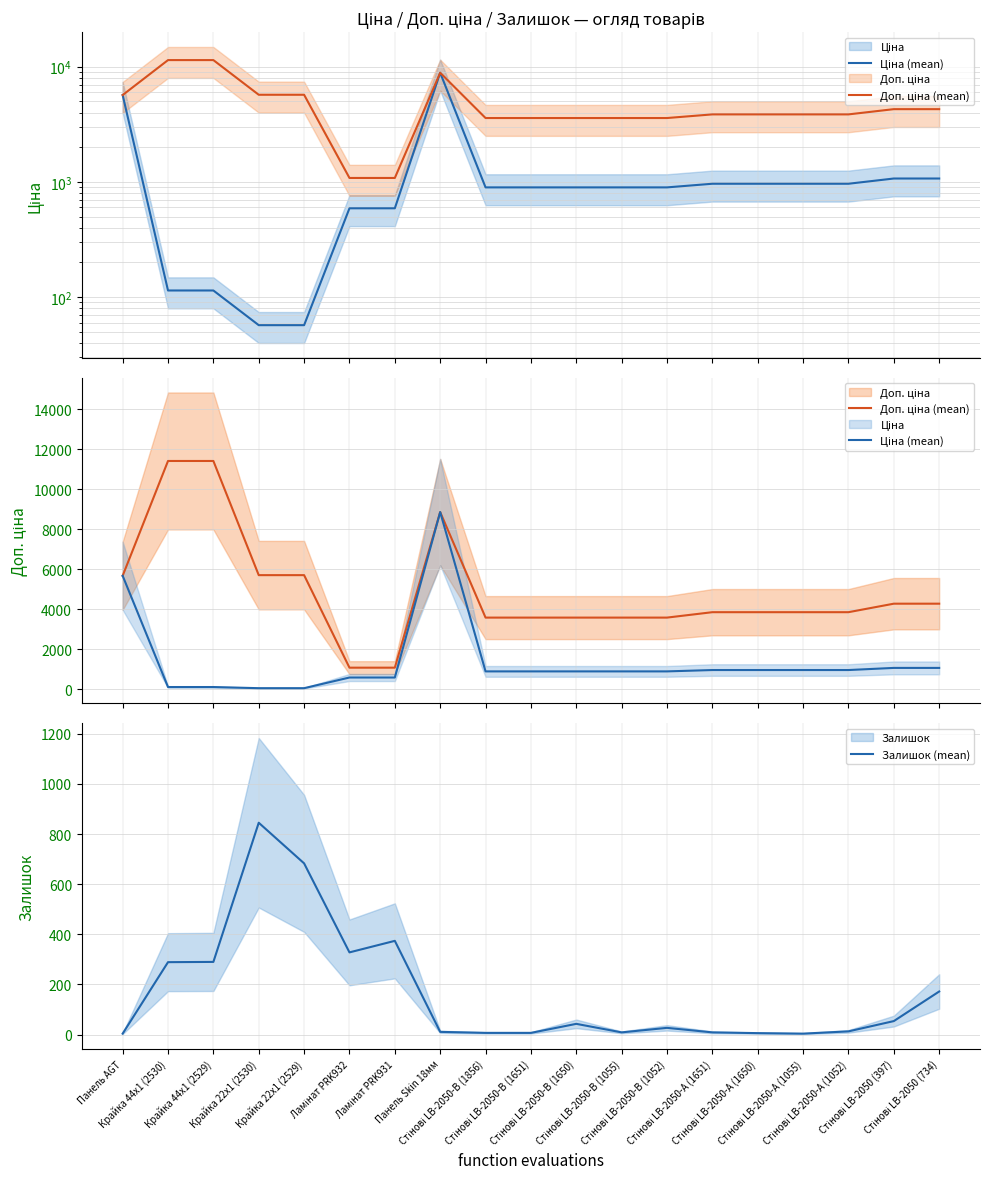

Is the value of Залишок (mean) at Стінові LB-2050-А (1651) greater than the value of Доп. ціна (mean) at Стінові LB-2050-В (1856)?

No